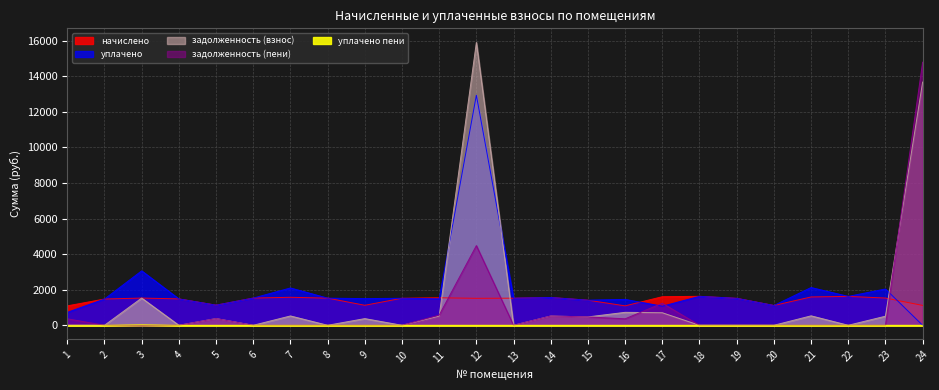

Which label corresponds to the smallest value in the chart?

24